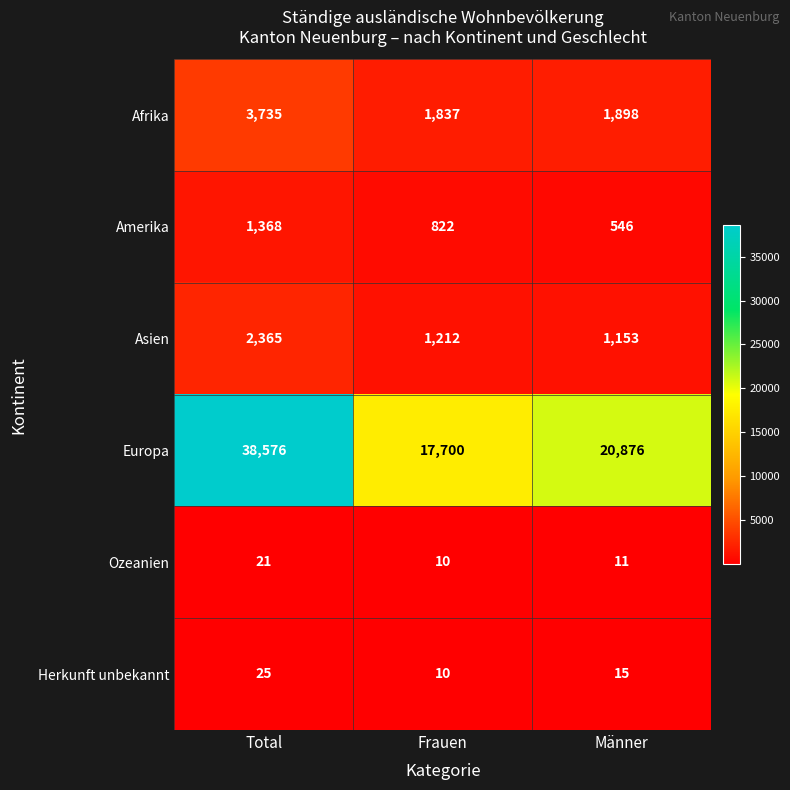

What is the average value of the Ozeanien series?

14